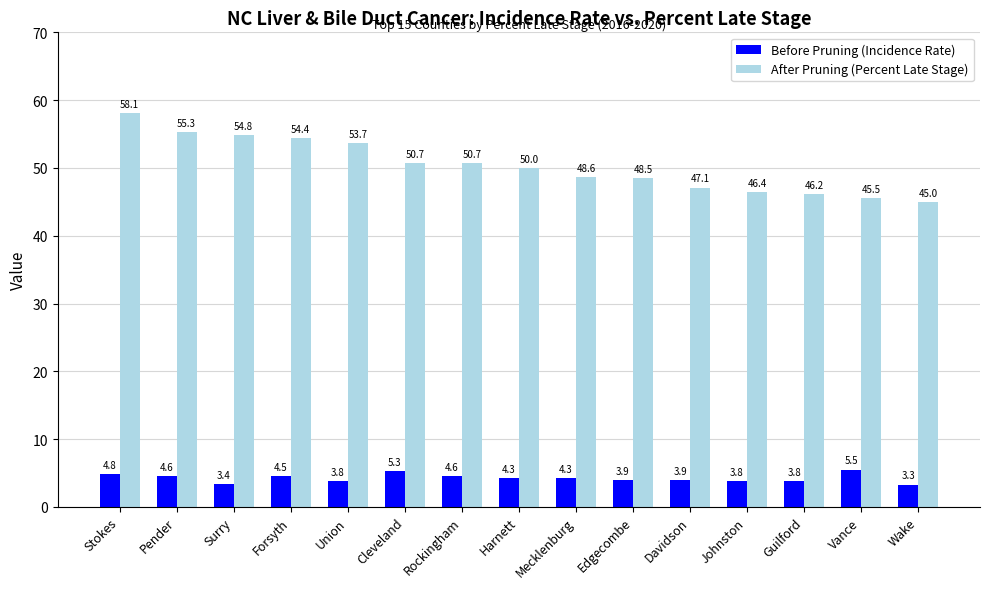

How many categories are shown in the chart?

15